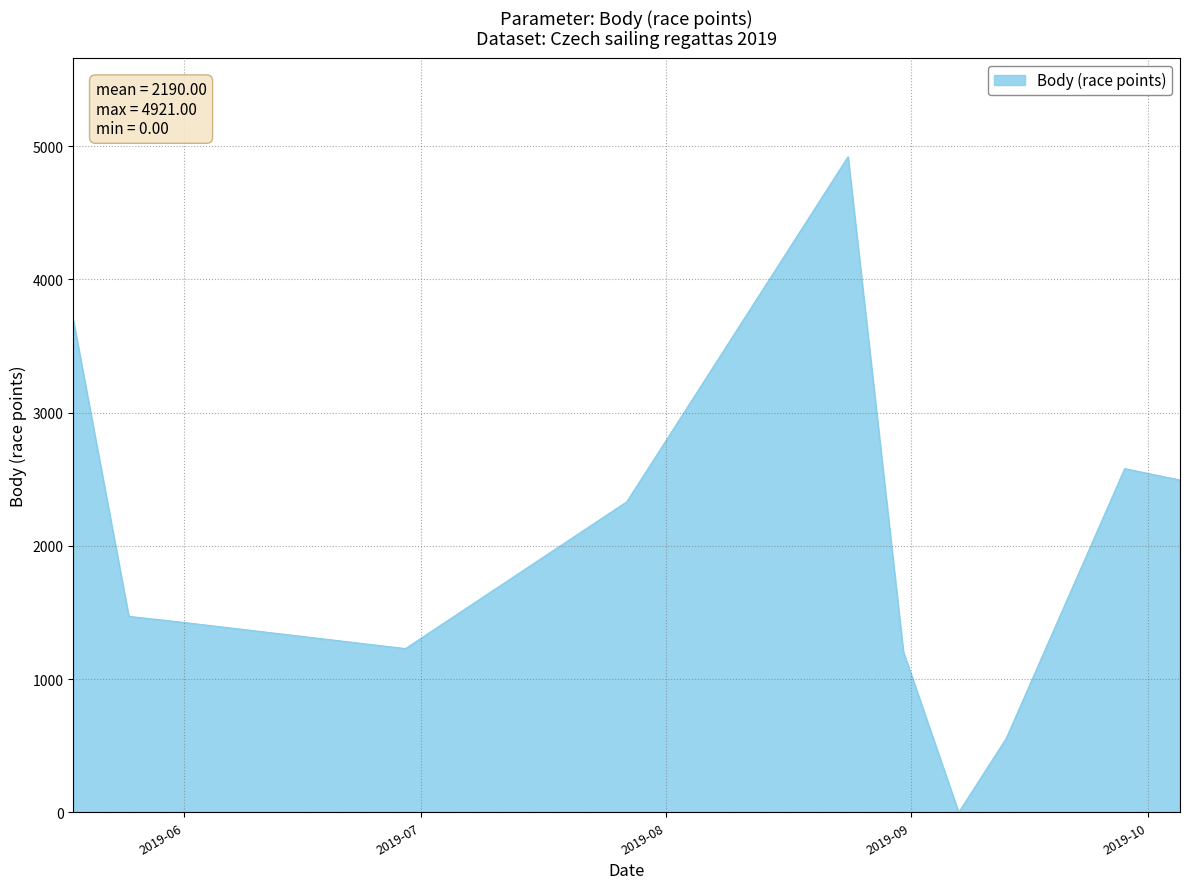

What is the difference between the maximum and minimum values?

4921